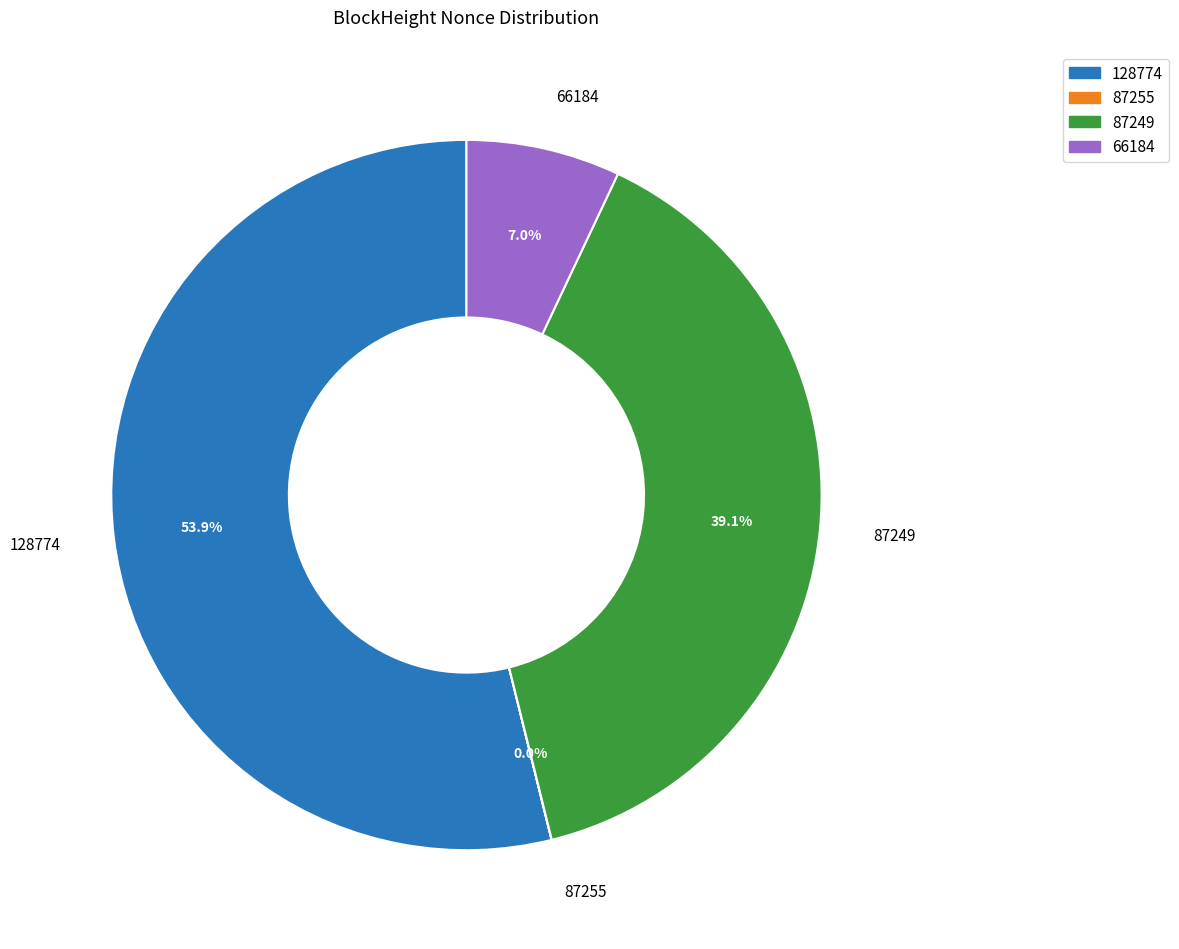

Which category has the biggest portion of the pie?

128774